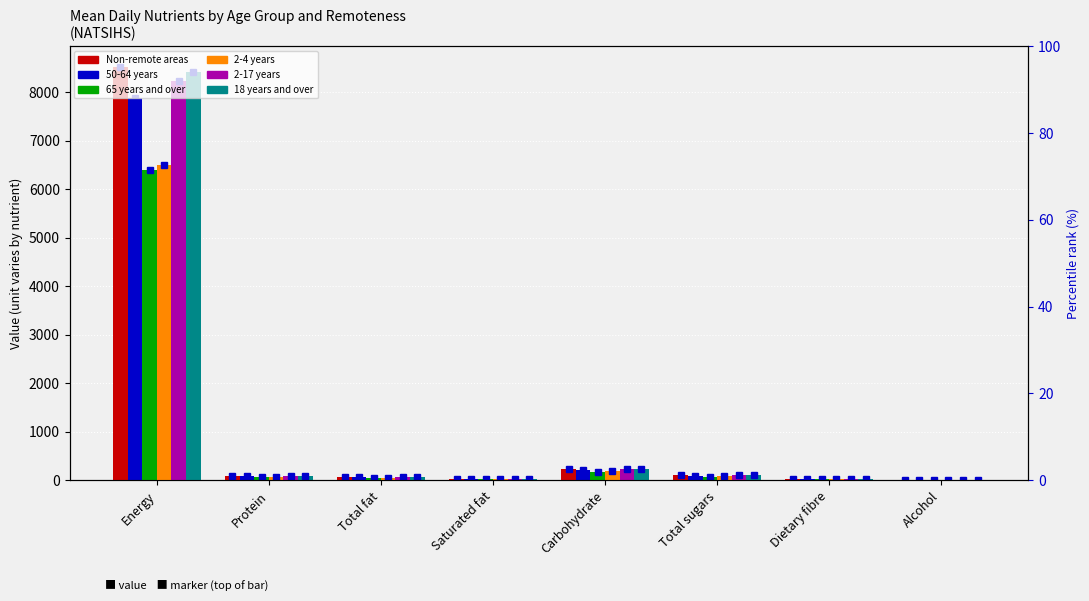

Reading left to right, list all the values displayed in this chart.

Non-remote areas: 8524.0	86.4	76.1	30.4	234.9	105.3	19.2	4.8
50-64 years: 7883.0	86.3	68.0	27.9	206.5	94.5	17.6	10.2
65 years and over: 6404.0	74.0	53.7	21.8	170.1	70.7	16.8	5.6
2-4 years: 6494.0	59.6	56.0	23.8	195.6	89.1	15.4	0.0
2-17 years: 8224.0	78.6	73.8	30.0	238.2	106.4	19.2	0.0
18 years and over: 8421.0	91.1	74.3	29.5	224.6	99.0	18.1	7.2